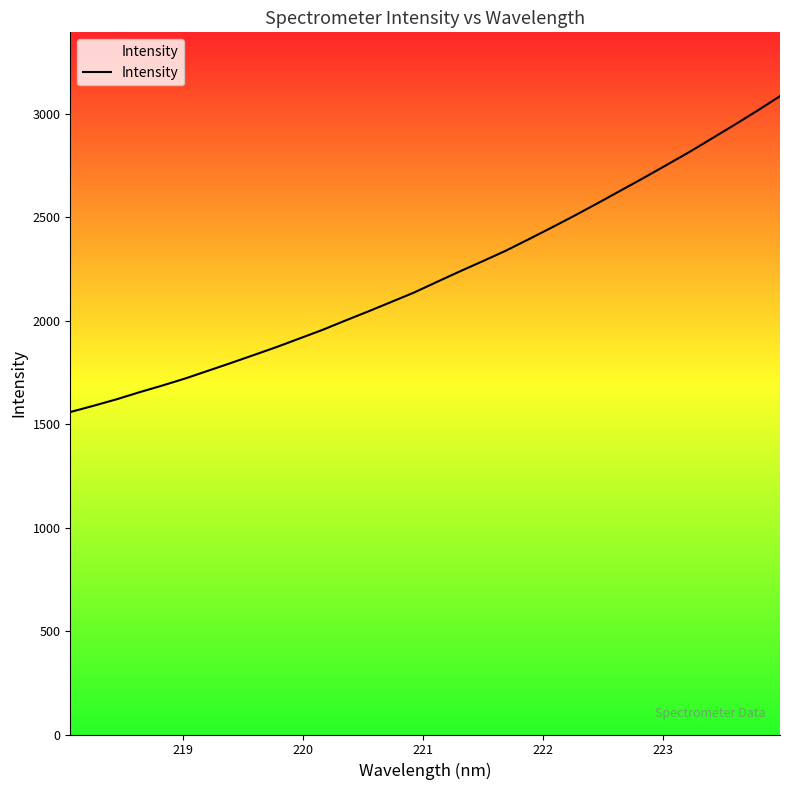

What is the greatest value displayed?

3085.4